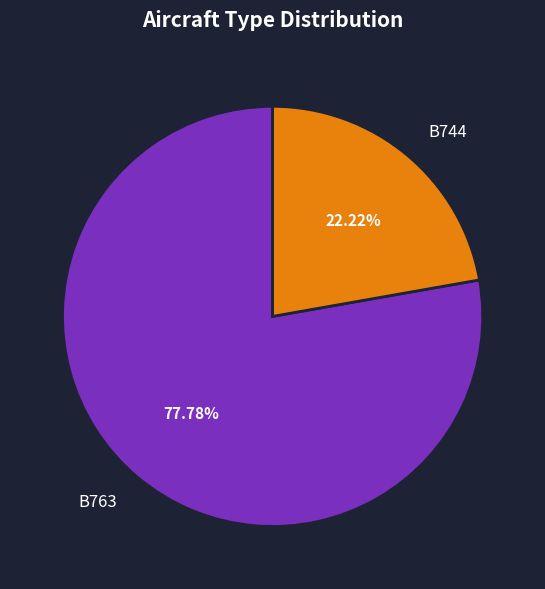

Approximately how many times larger is the value at B763 compared to B744?

3.5